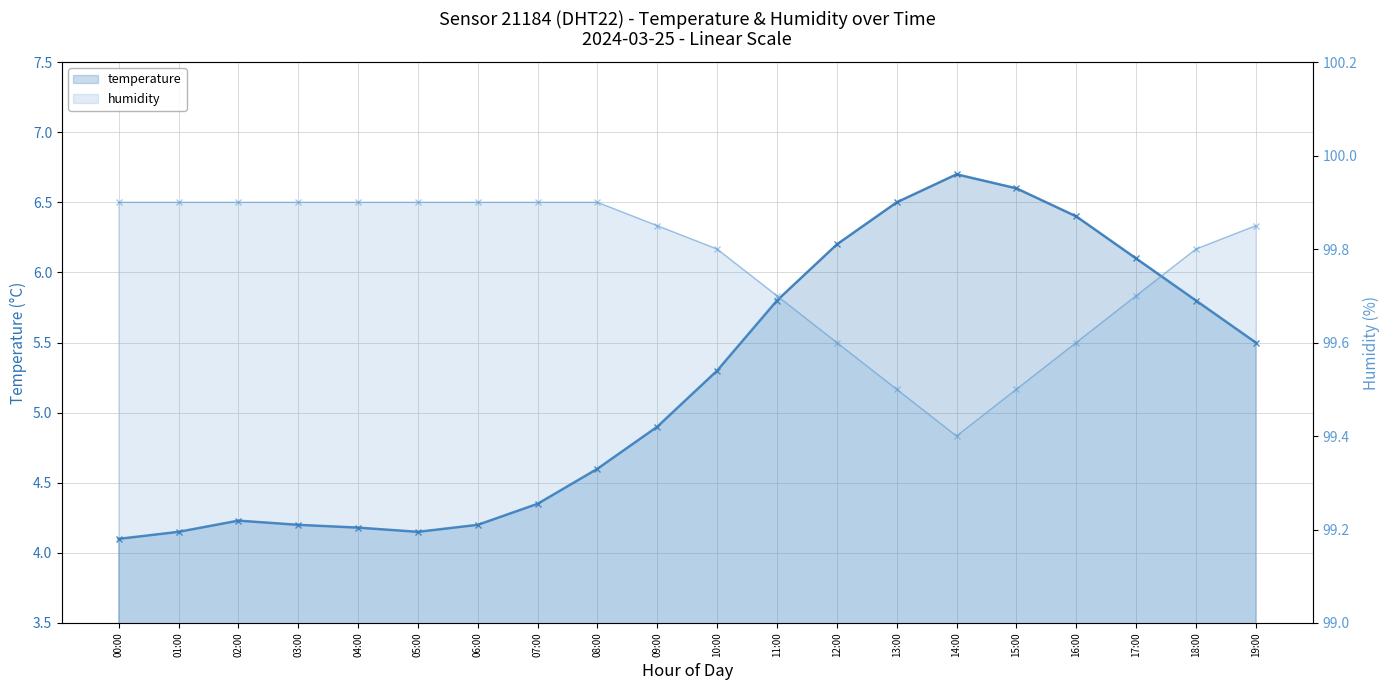

Which series has the largest total across all categories?

humidity